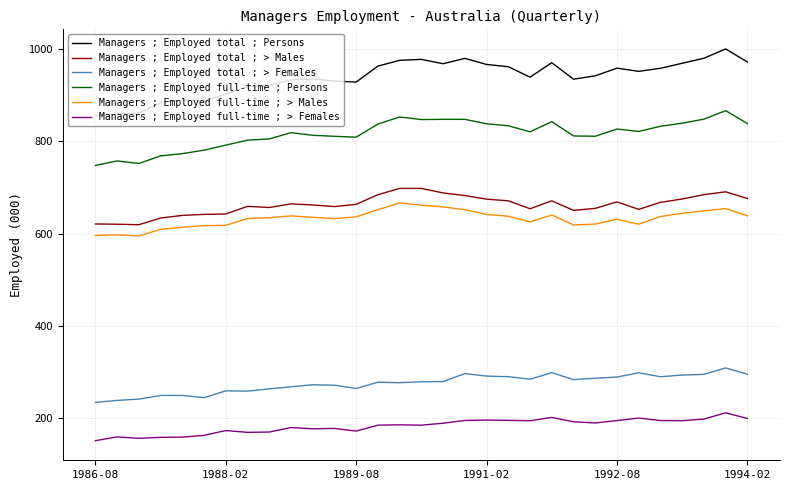

What is the difference between the maximum and minimum values in the Managers ; Employed full-time ; > Females series?

60.3